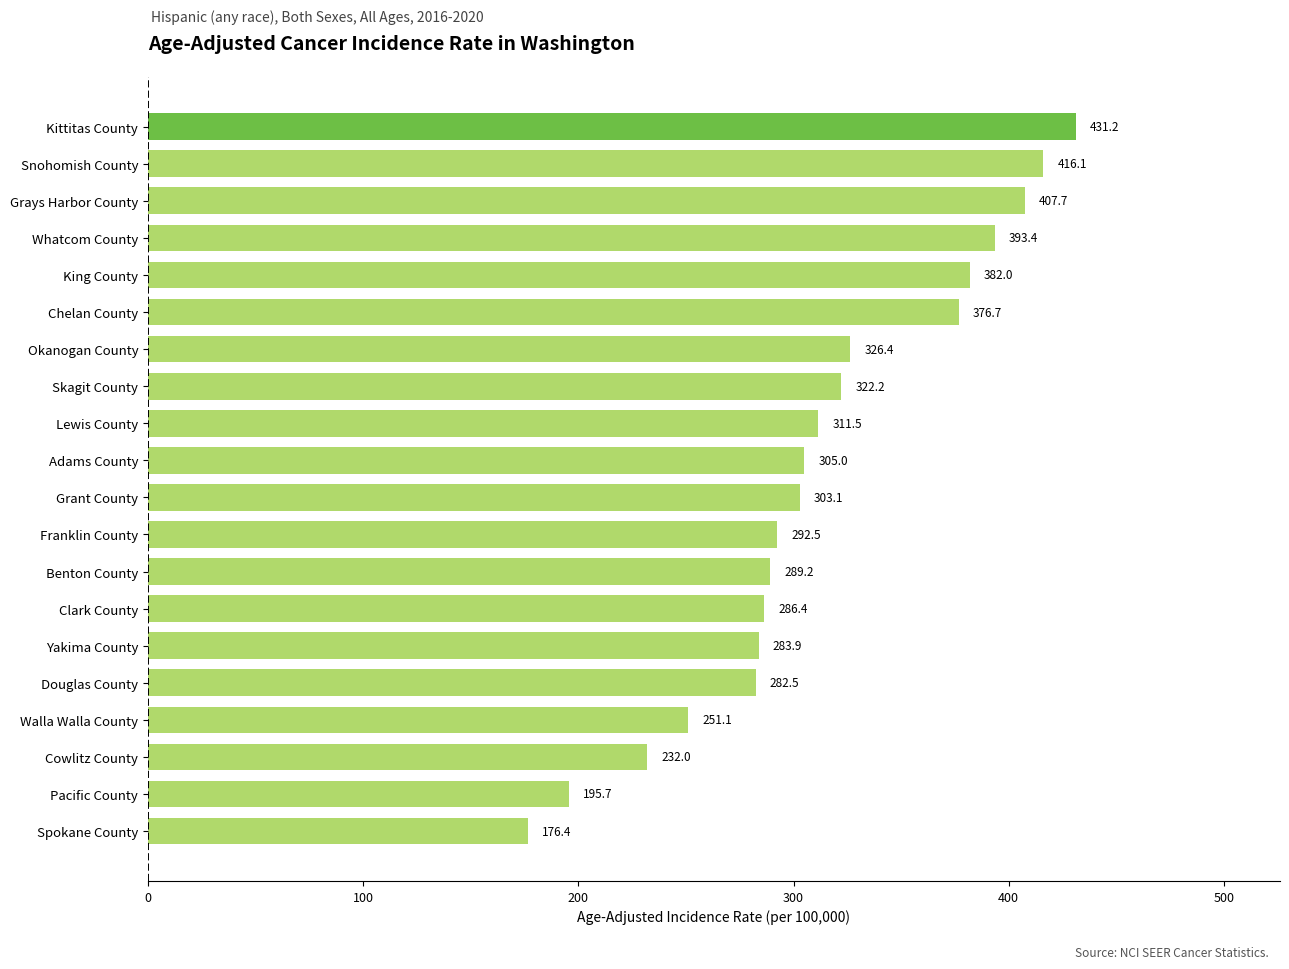

Between Spokane County and Okanogan County, which is larger?

Okanogan County